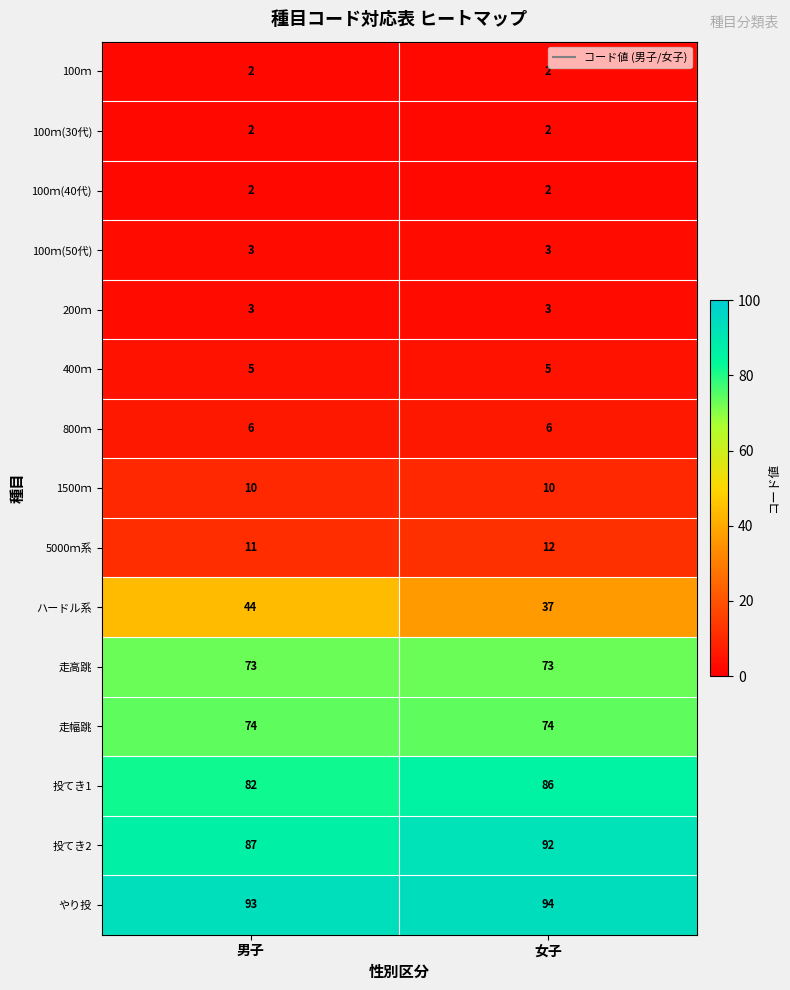

What value does the 1500ｍ series have at 男子?

10